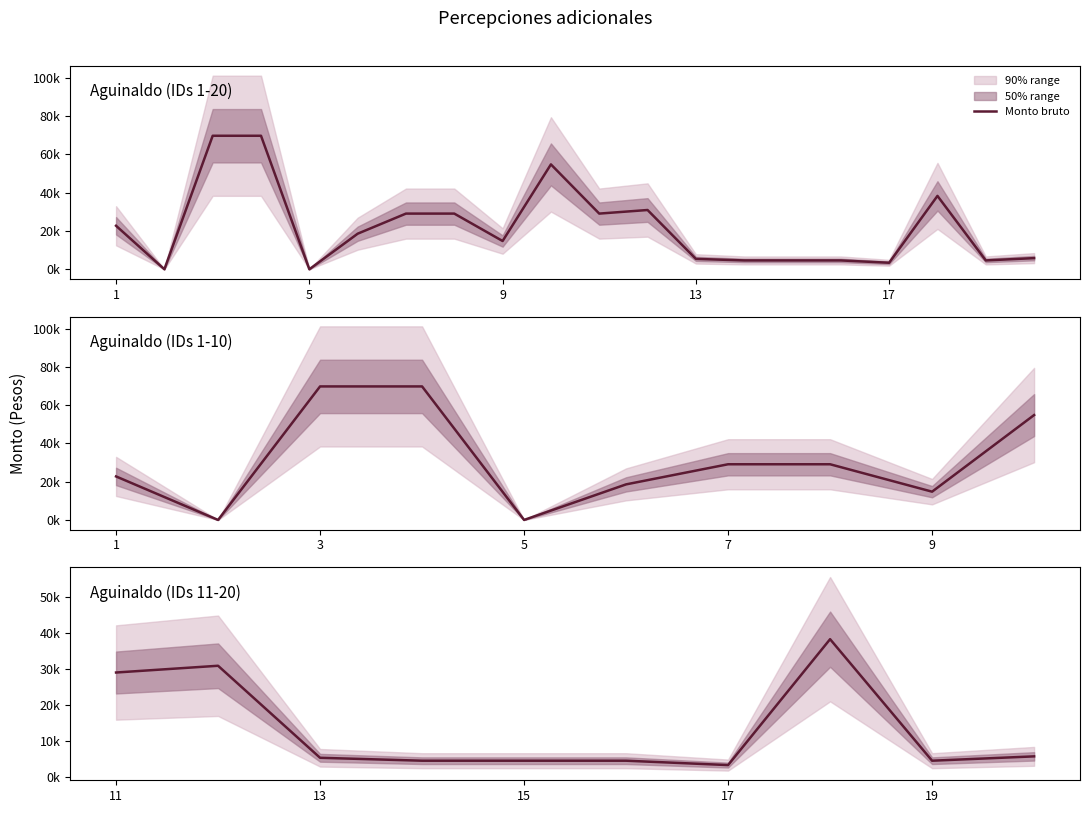

How many points are higher than both their immediate neighbors (excluding endpoints)?

2